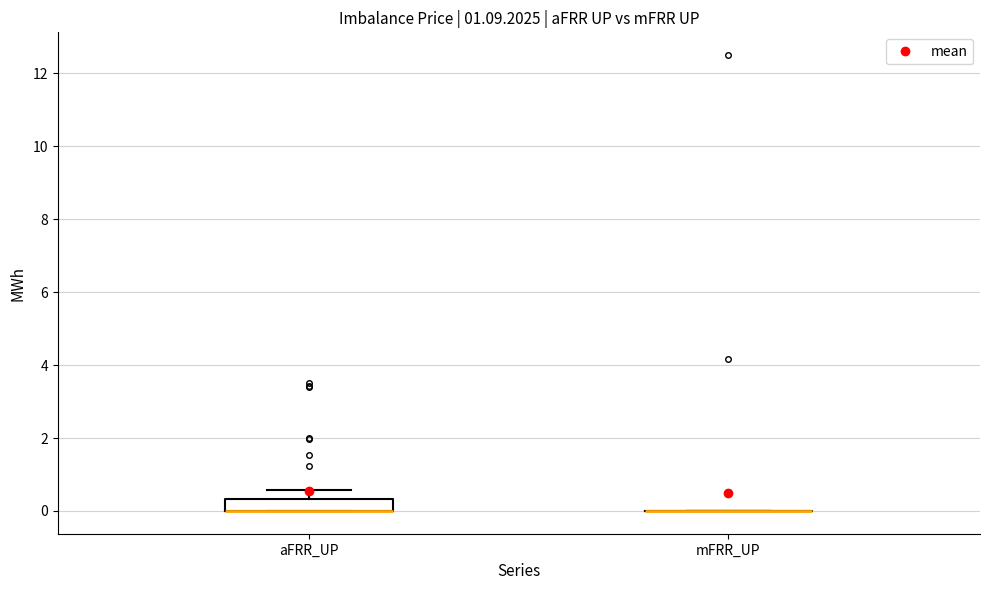

Reading left to right, read every box against the y-axis: the position of its median line, the range the box covers, and the ends of its whiskers. The values are not printed on the chart, so give them approximately, as read against the axis.

aFRR_UP: median 0.0 (drawn on the box's lower edge), box 0.0 to 0.4, whiskers 0.0 to 0.6
mFRR_UP: box collapsed to a line at 0.0, whiskers 0.0 to 0.0